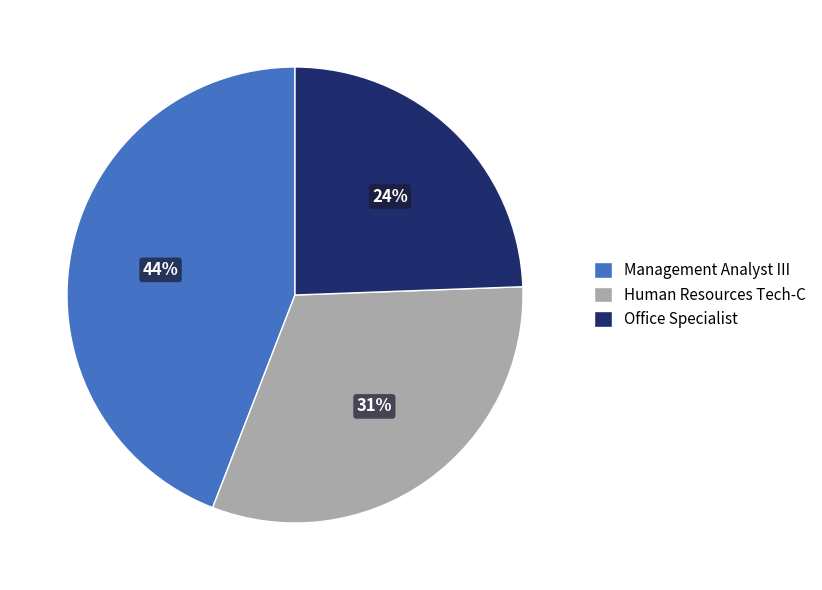

To the nearest percent, what is the difference between the Human Resources Tech-C and Office Specialist slice percentages?

7%